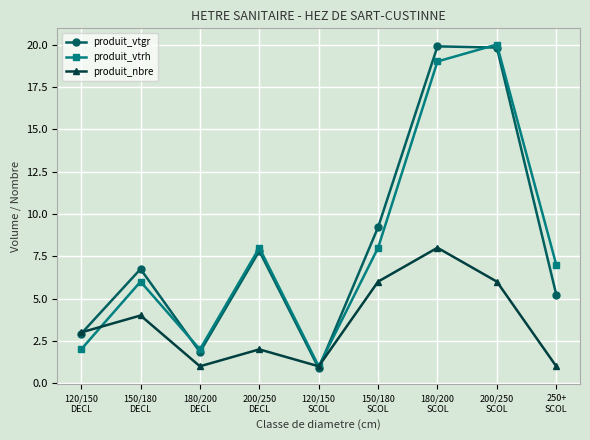

What are all the series names shown in the legend?

produit_vtgr, produit_vtrh, produit_nbre